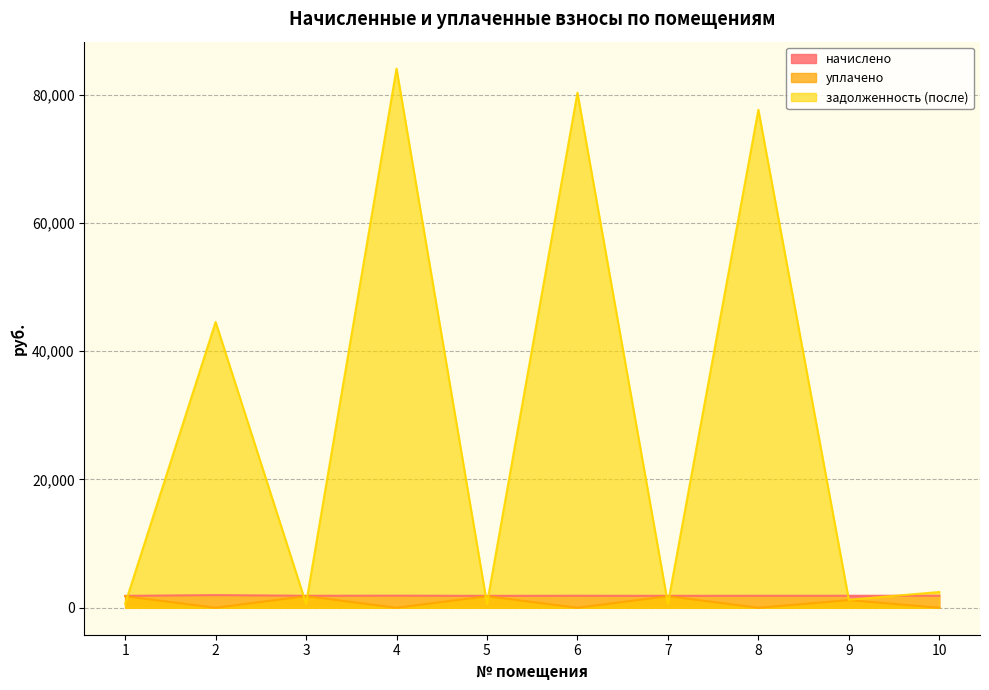

What is the average value of the начислено series?

1881.6